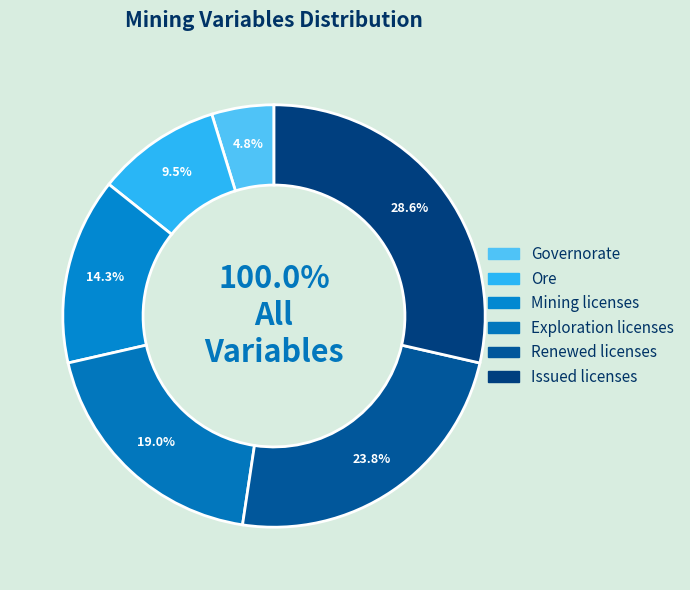

Which slice is the largest?

Issued licenses